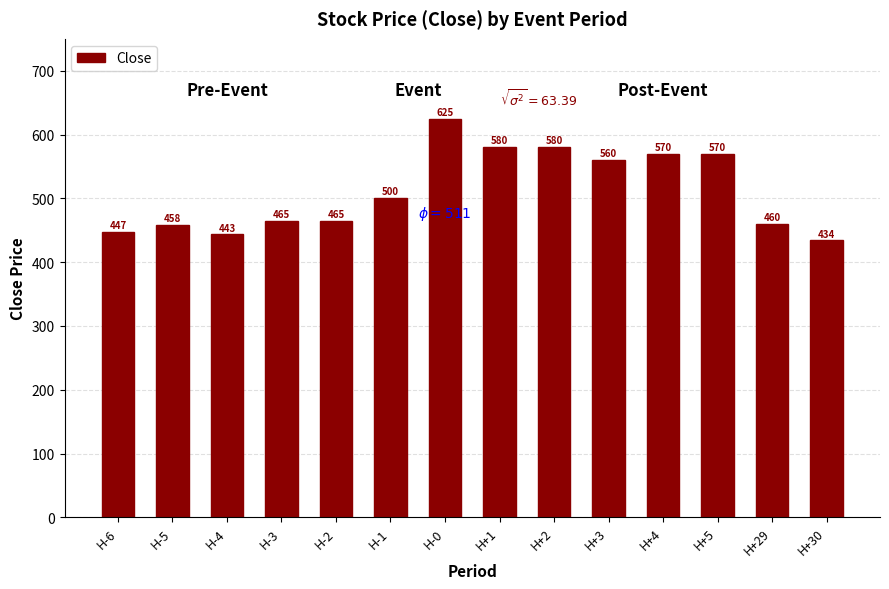

Between H+1 and H+5, which is larger?

H+1